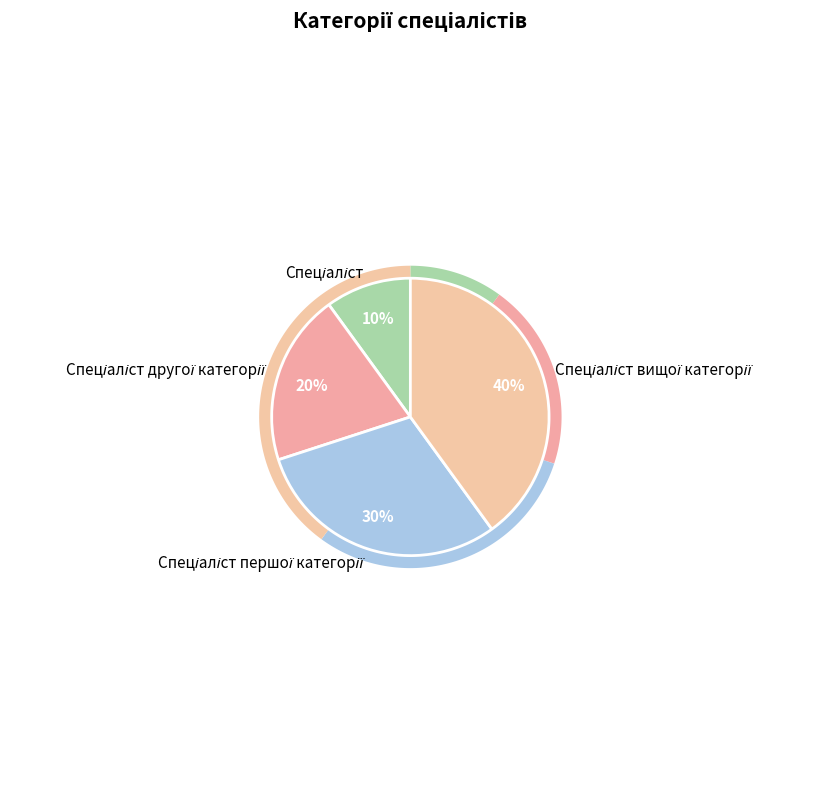

Does Спеціаліст вищої категорії account for over 50% of the chart?

No